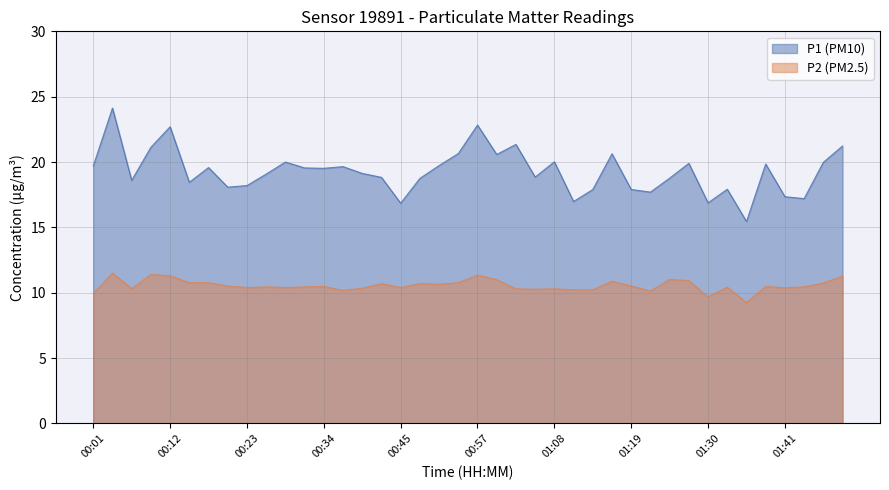

What is the difference between the second highest and second lowest values in the P1 (PM10) series?

6.0